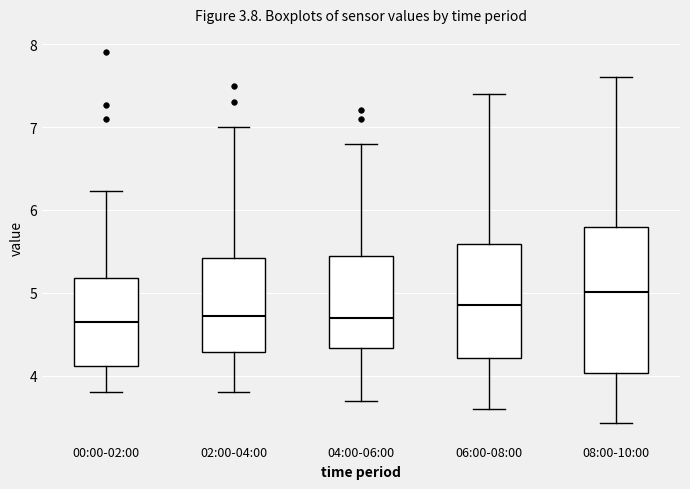

Comparing the boxes themselves (not the whiskers), which one is the tallest?

08:00-10:00